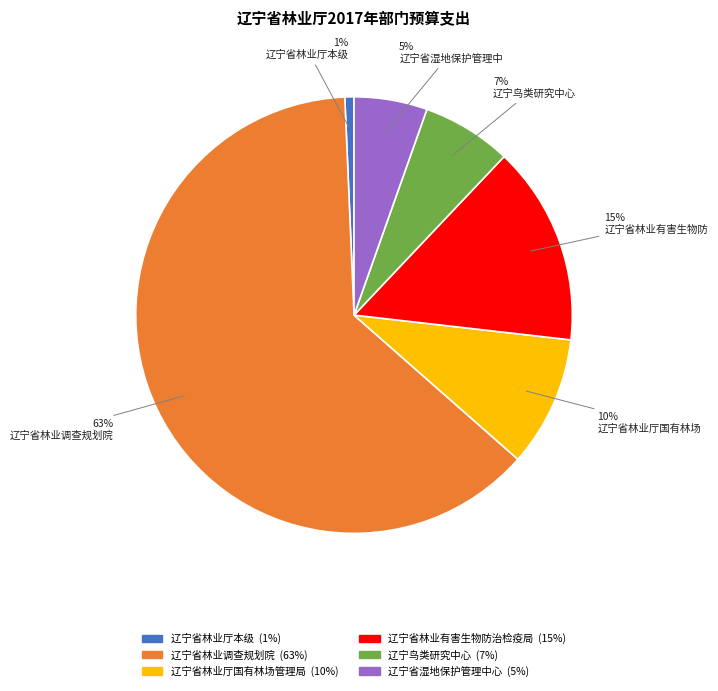

Is there a majority slice in this chart?

Yes